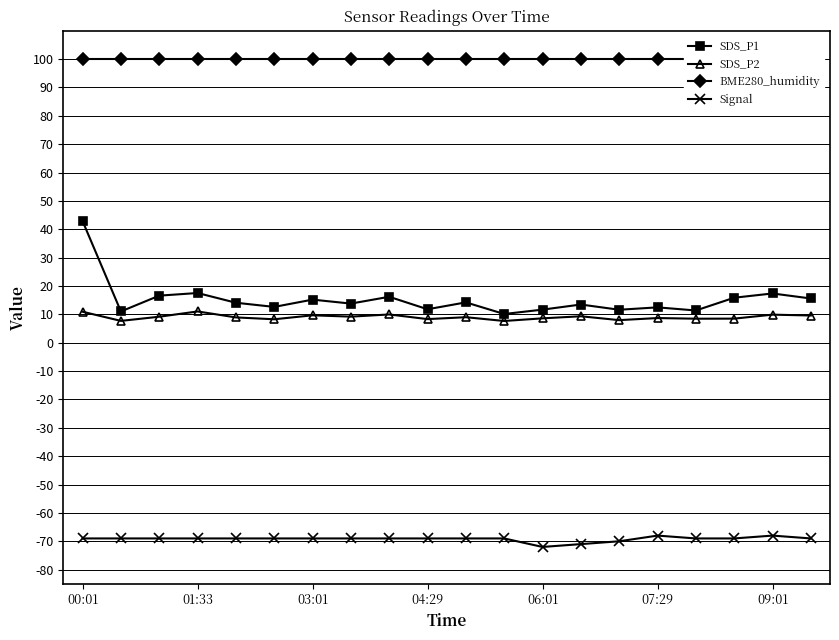

Is this an area chart (filled region under the line)?

No